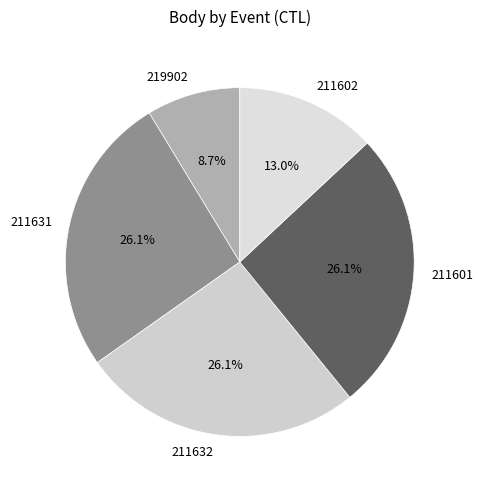

Does 211602 represent more than half of the total?

No